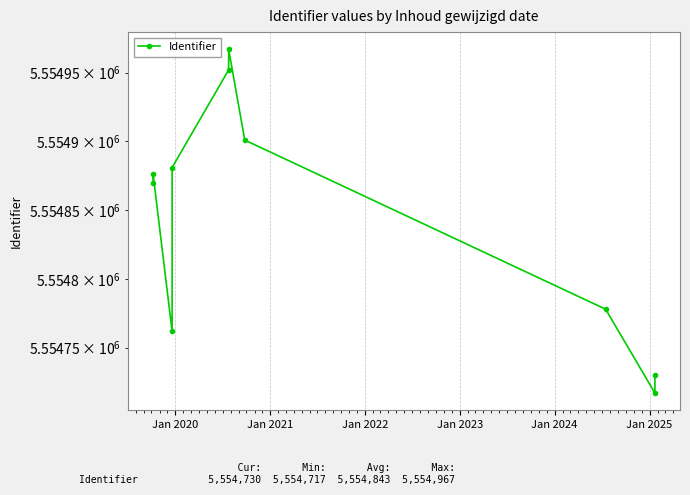

What is the average value?

5554843